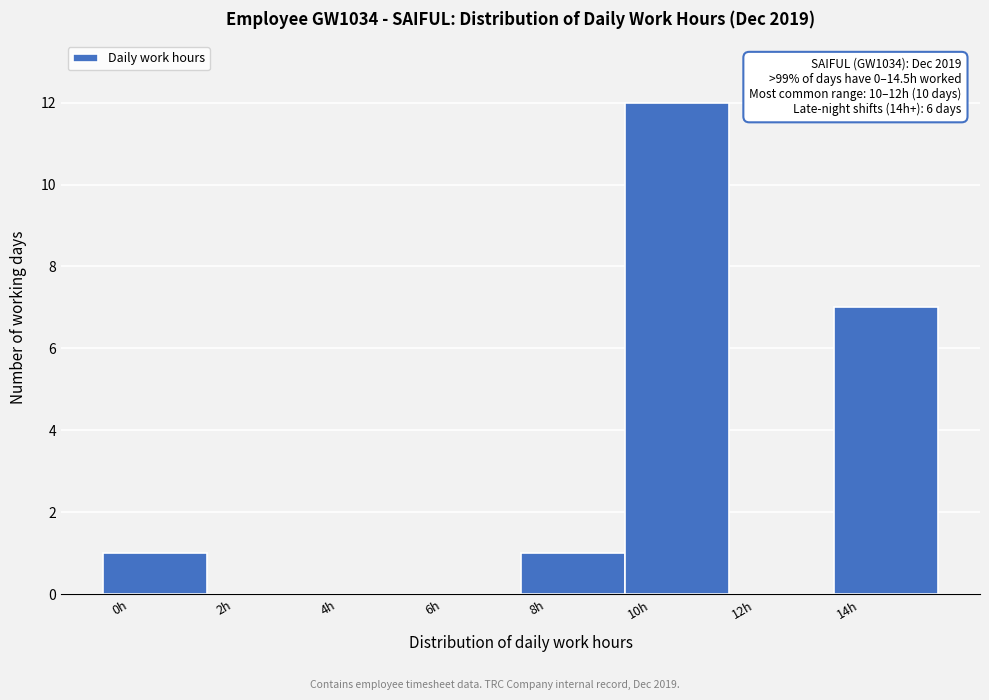

Reading left to right, what are all the values shown in this chart?

0h=1	2h=0	4h=0	6h=0	8h=1	10h=12	12h=0	14h=7